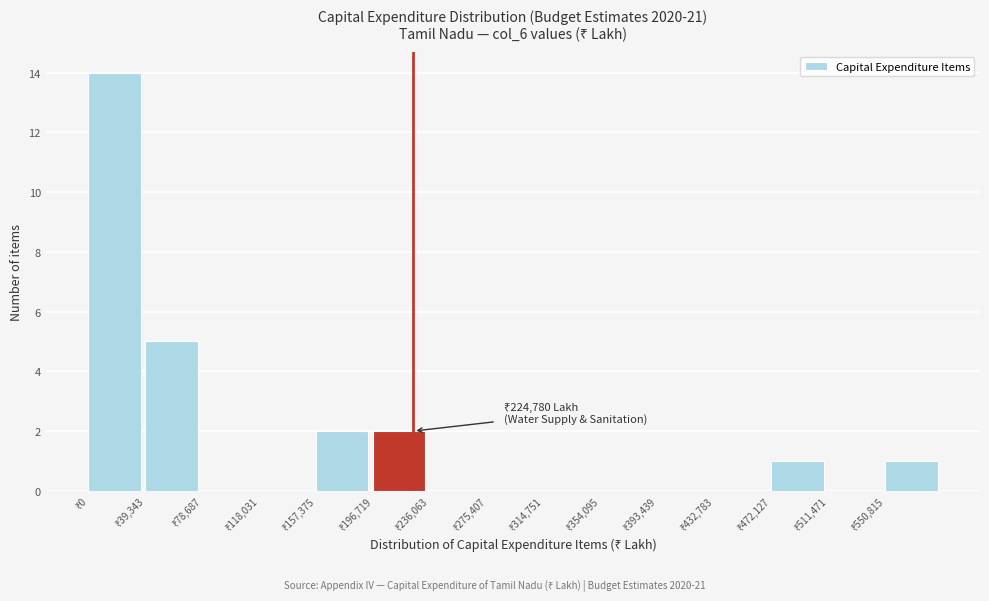

Which range on the x-axis has the tallest bar?

0 to 40000